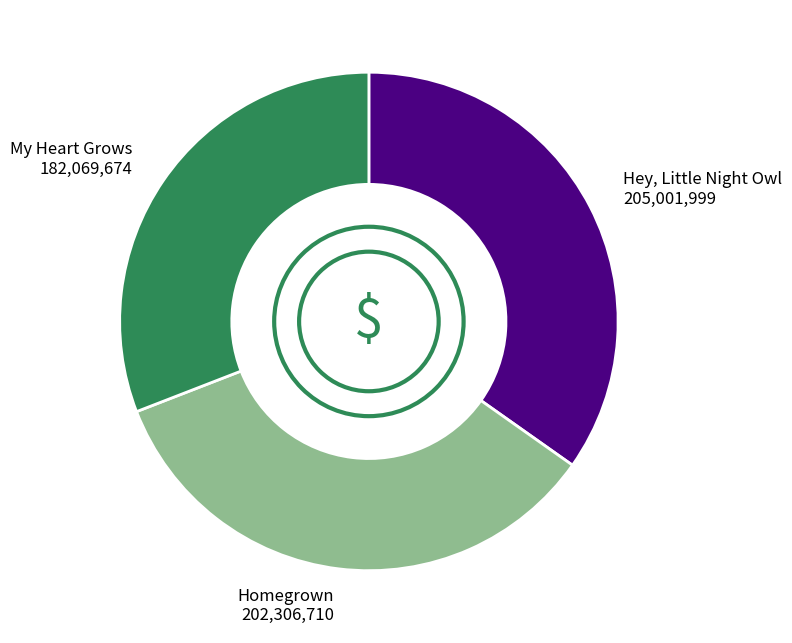

Rank the categories by value from lowest to highest.

My Heart Grows, Homegrown, Hey, Little Night Owl